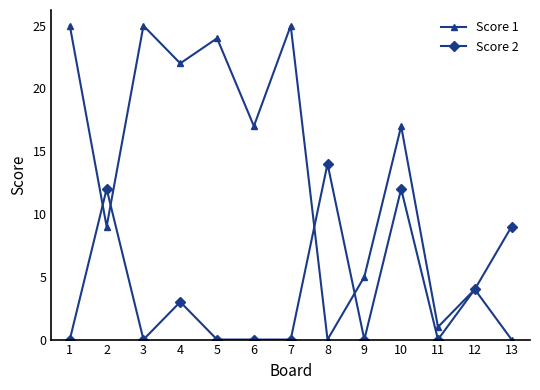

Which series has the widest spread of values?

Score 1